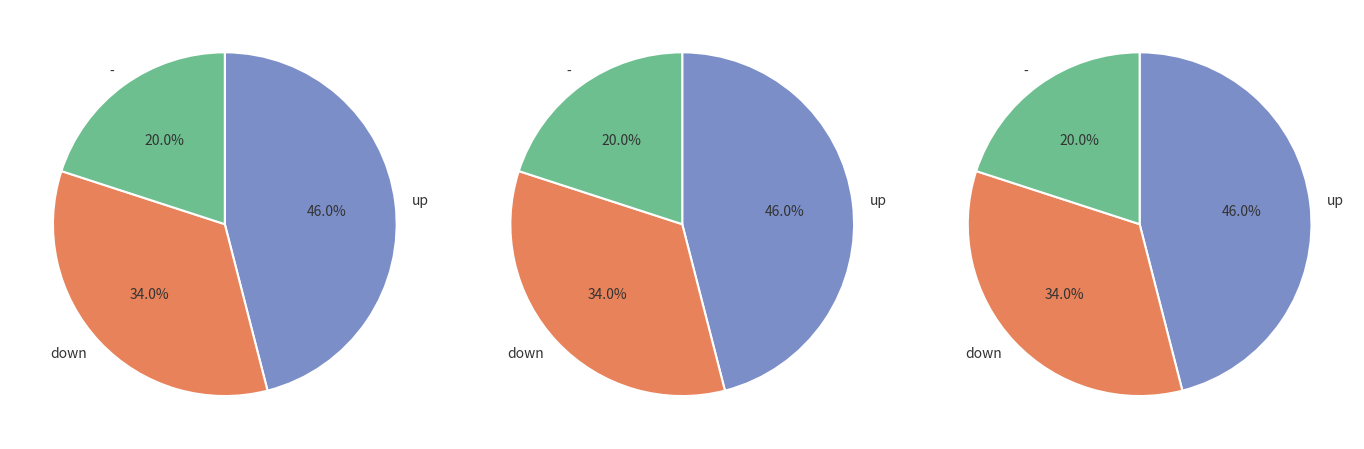

What percentage is the down slice, to the nearest percent?

34%